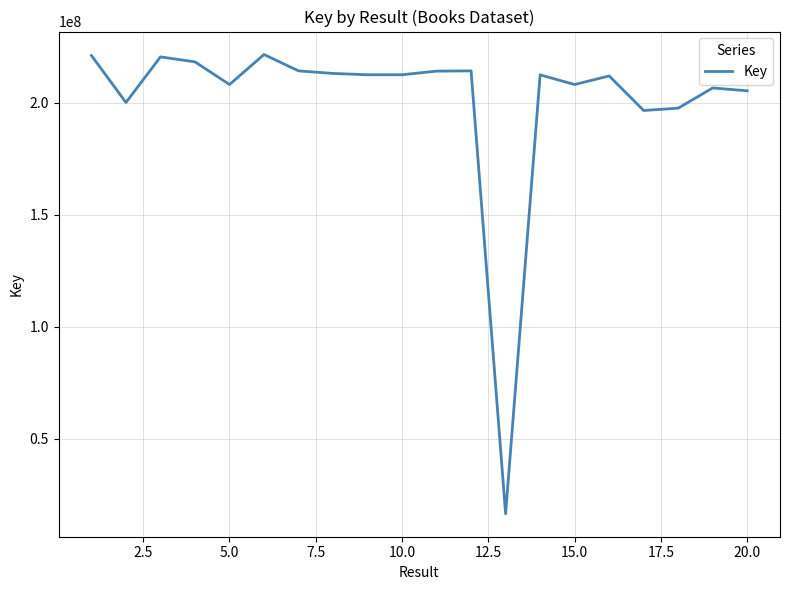

What is the greatest value displayed?

221525140